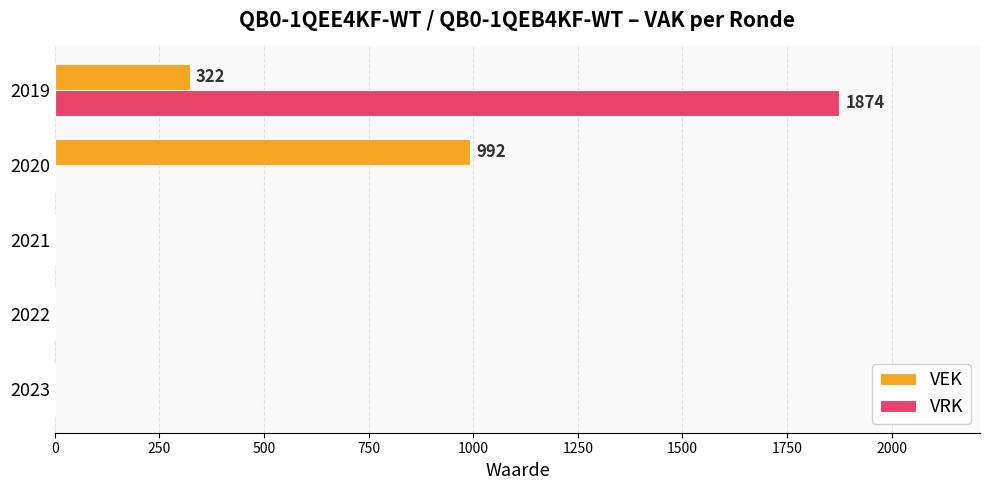

What is the sum of all VEK values?

1314